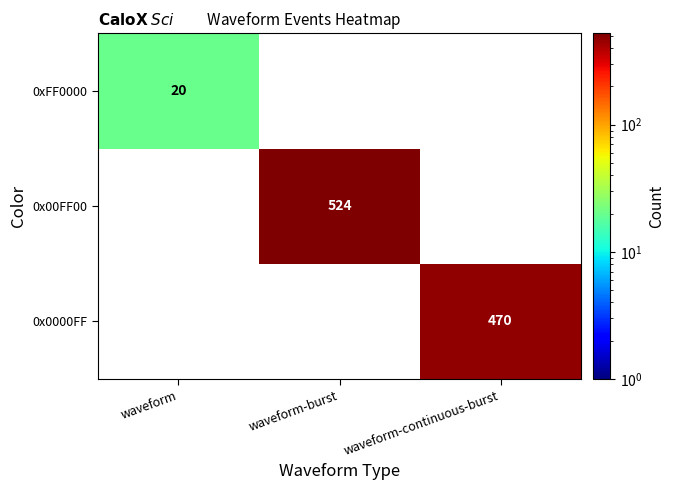

Is it true that 0xFF0000 equals 20 at waveform?

True